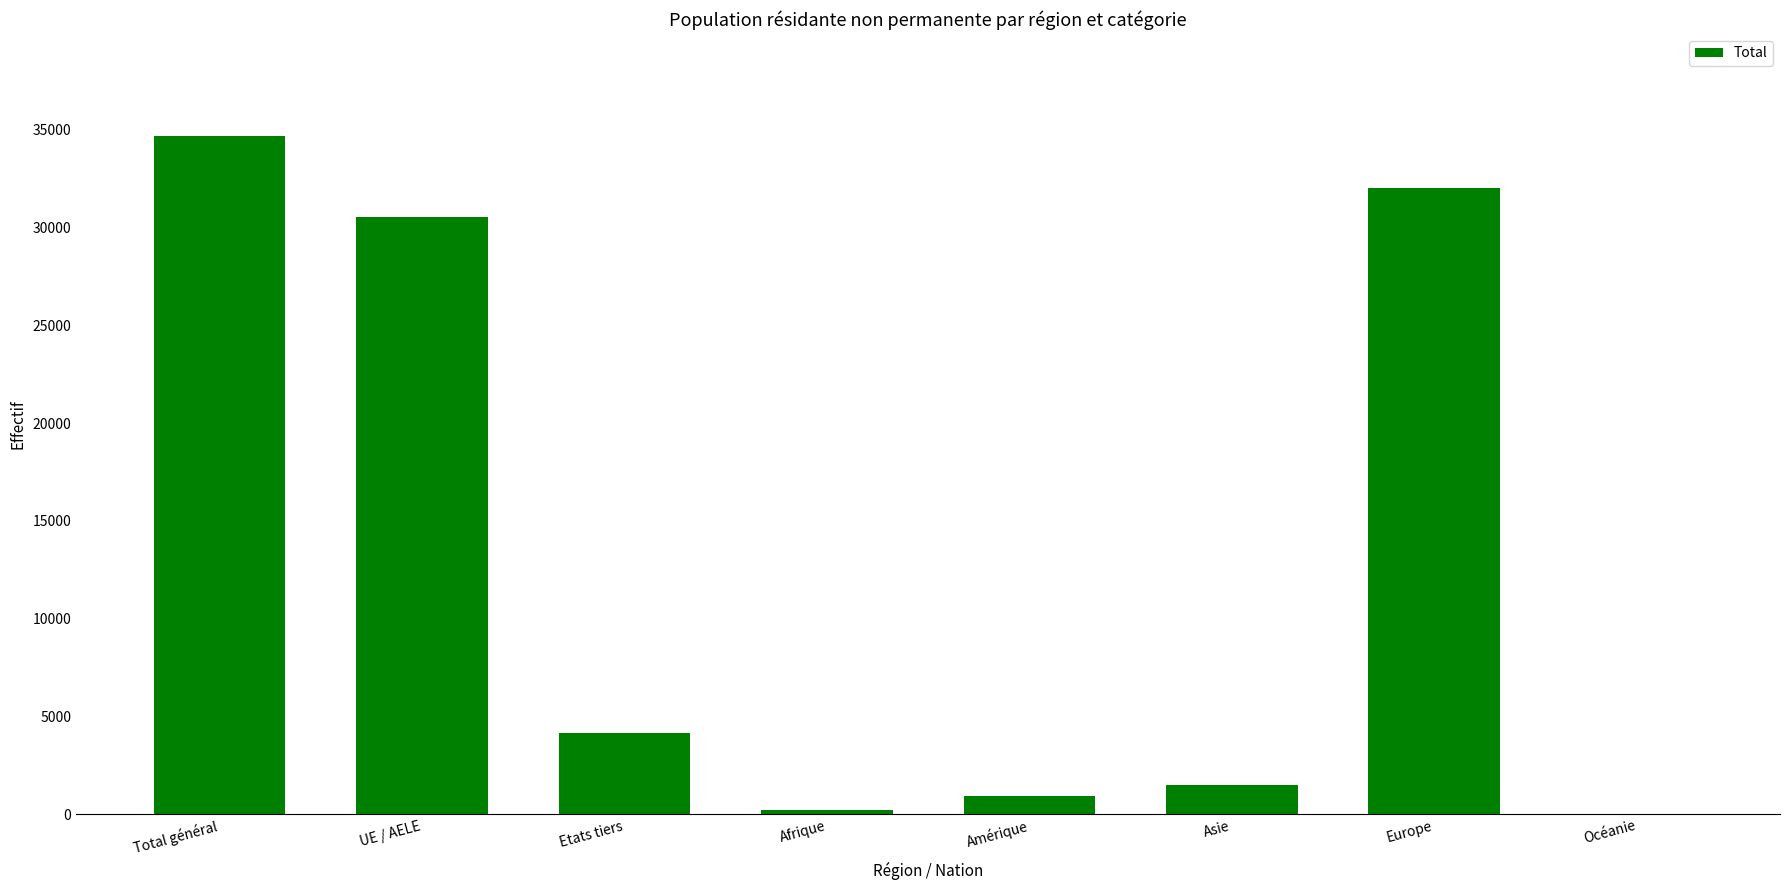

Count the number of categories in the chart.

8